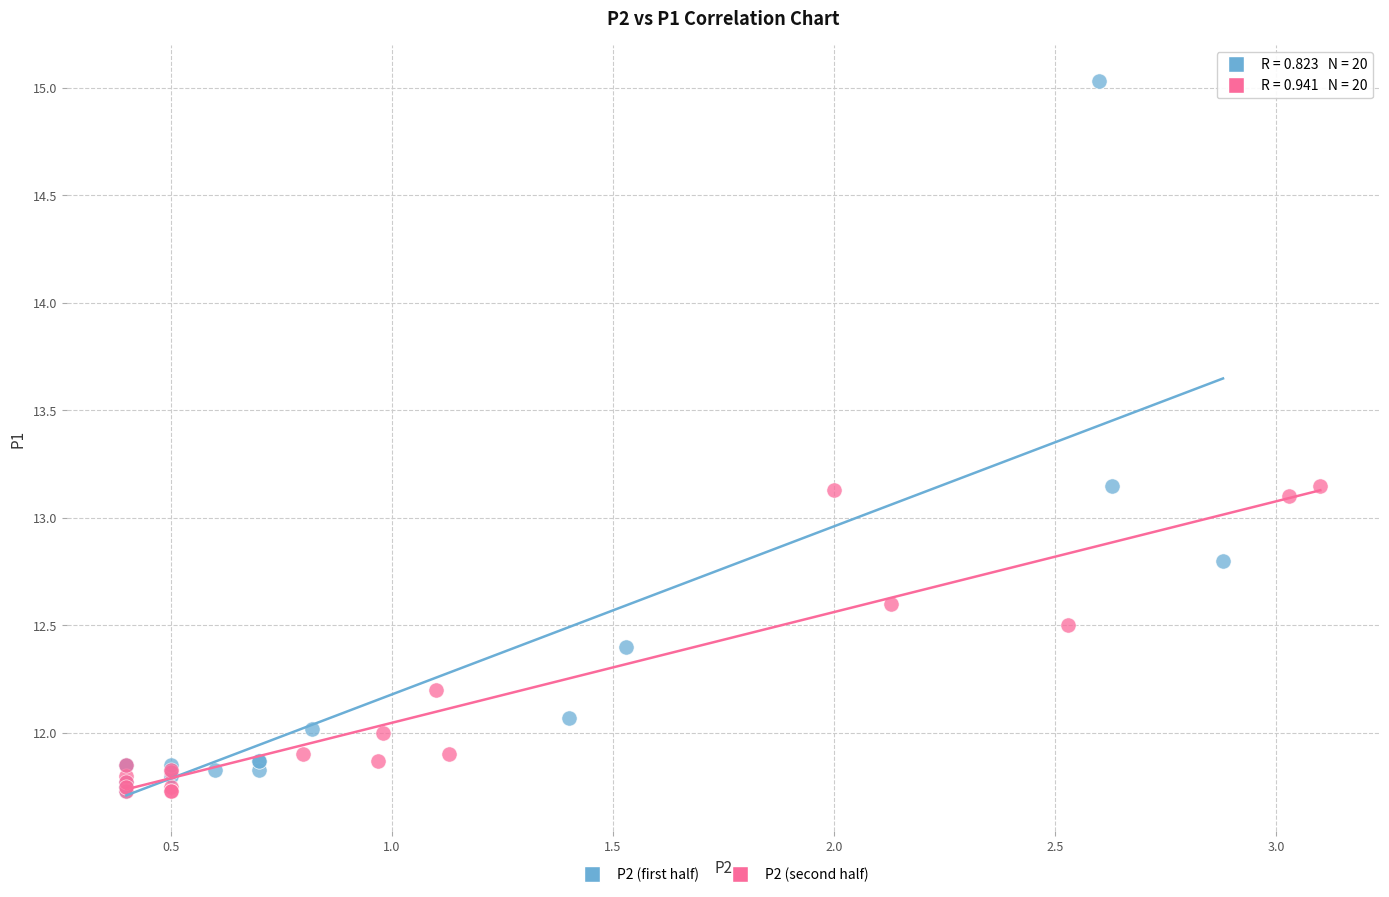

Which series reaches the maximum Y coordinate?

P2 (first half)